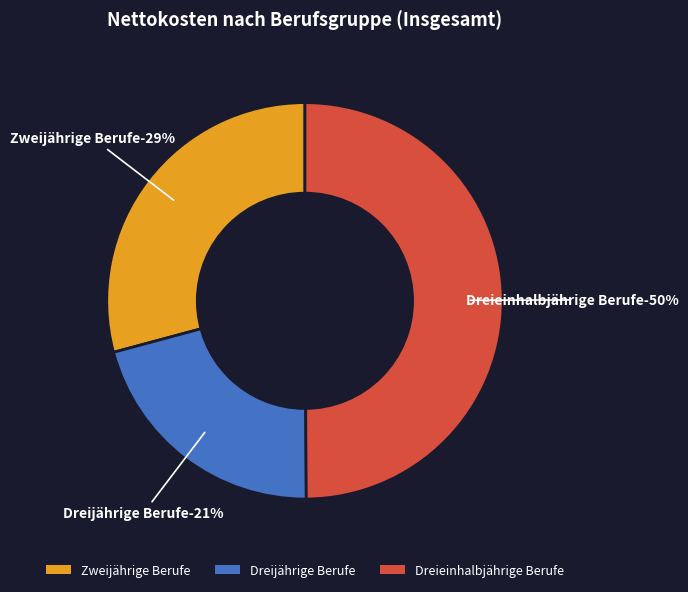

What percentage is NOT represented by Dreieinhalbjährige Berufe?

50.1%